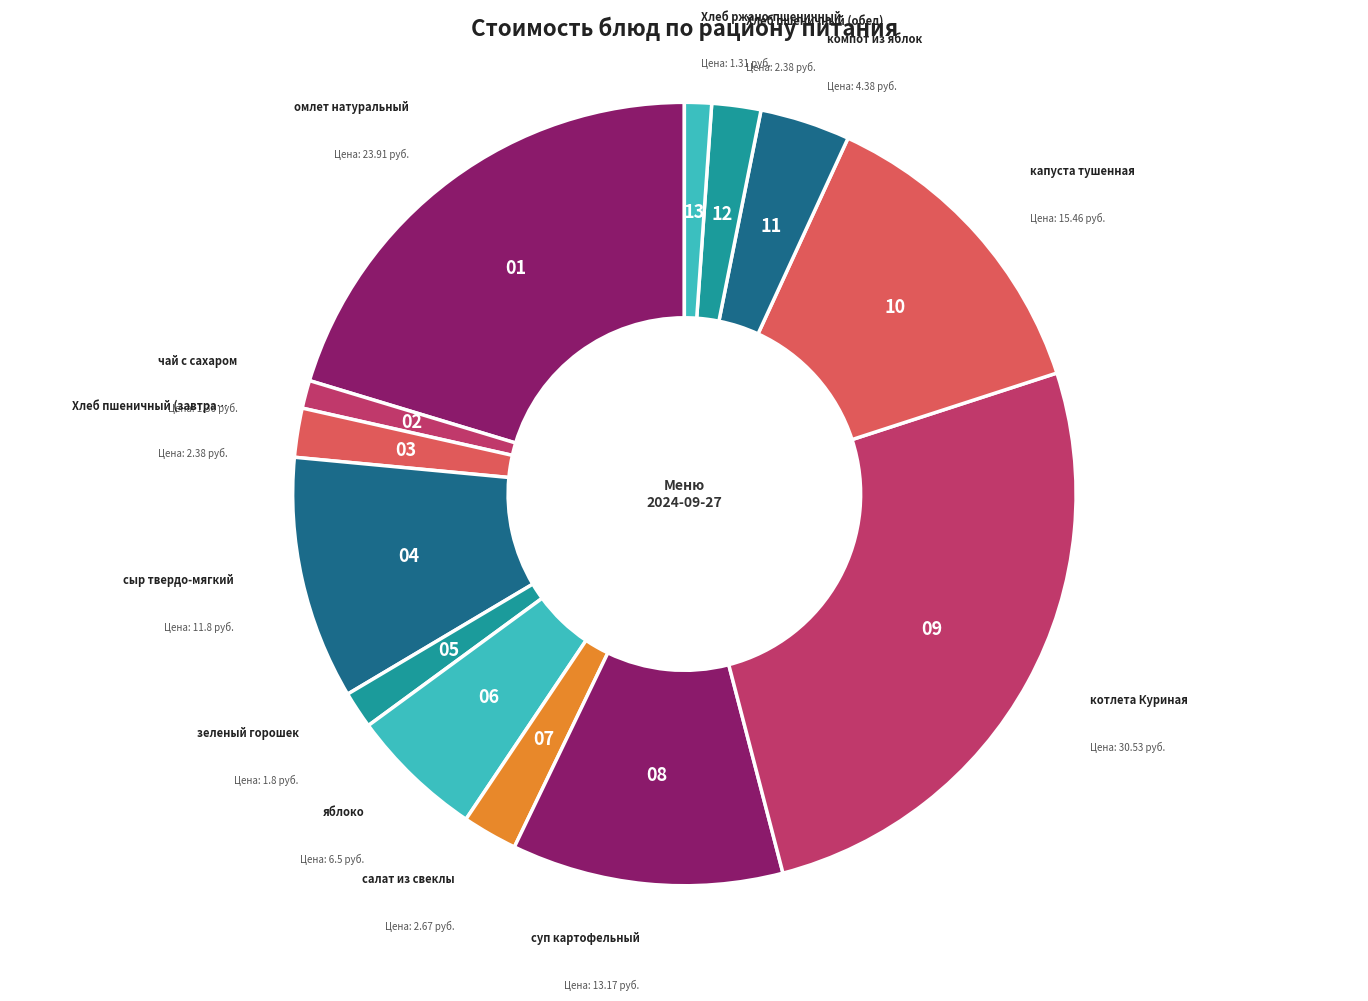

Count the number of slices in the pie.

13